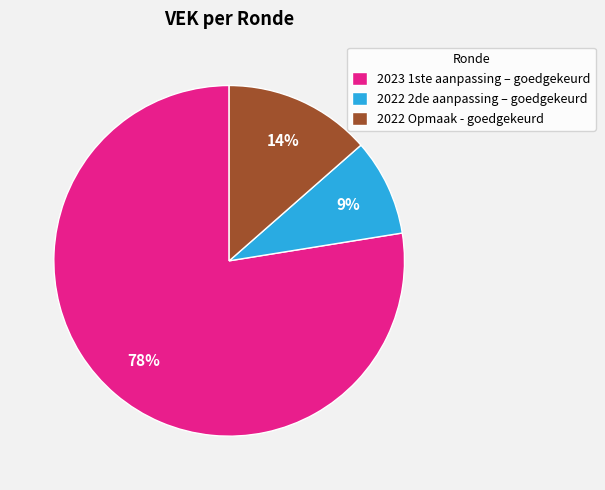

Which has a higher value, 2022 2de aanpassing – goedgekeurd or 2023 1ste aanpassing – goedgekeurd?

2023 1ste aanpassing – goedgekeurd